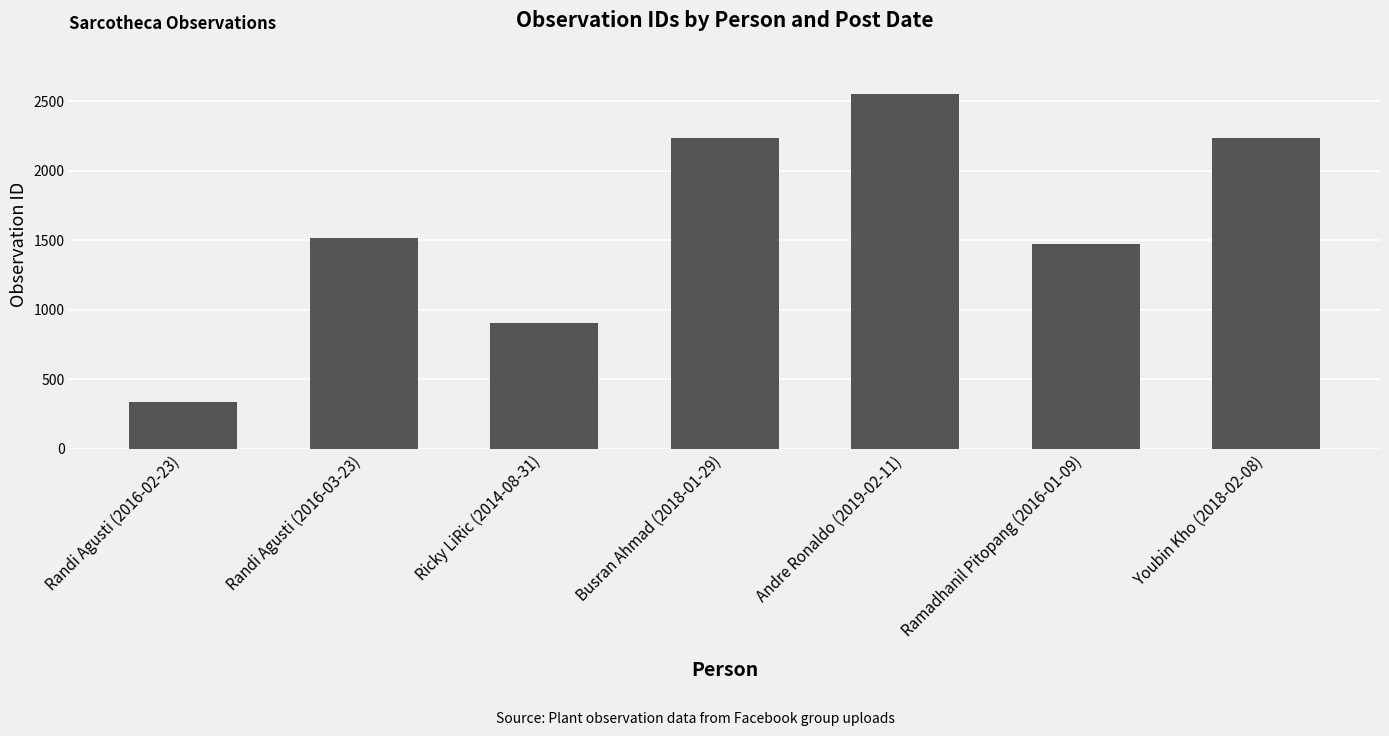

What is the average value?

1605